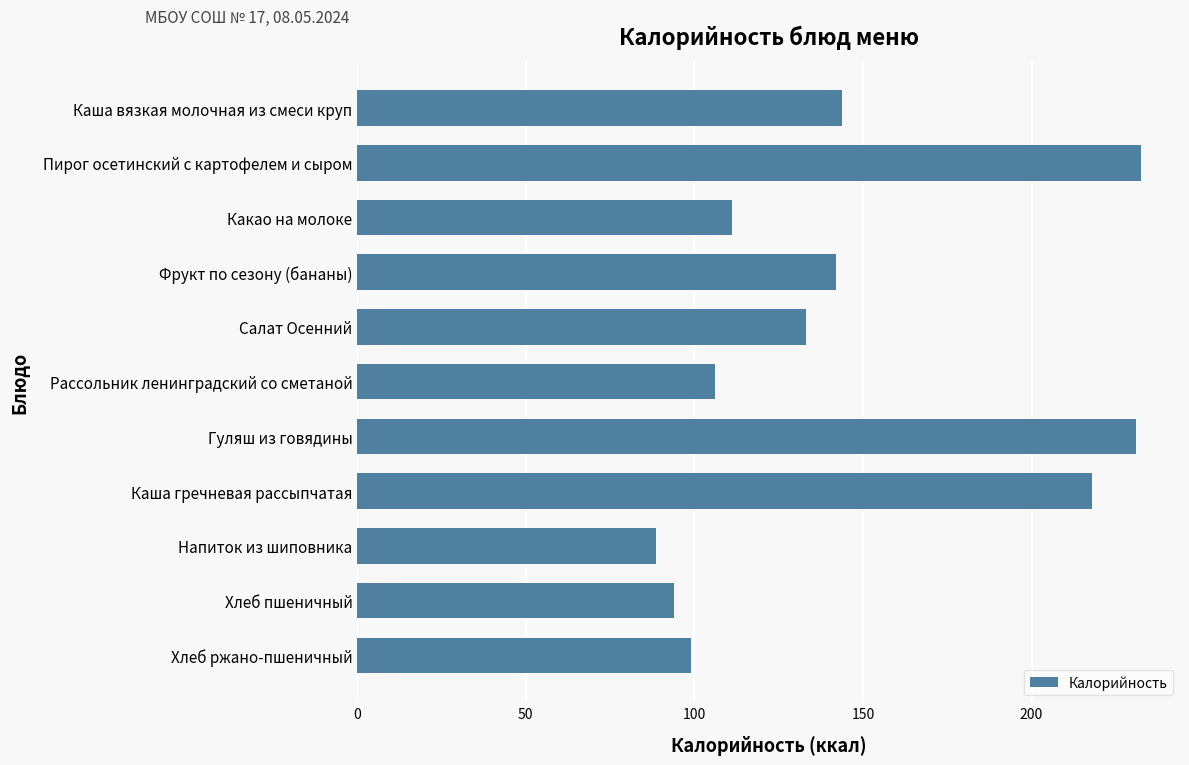

What is the difference between the second highest and minimum values?

142.5